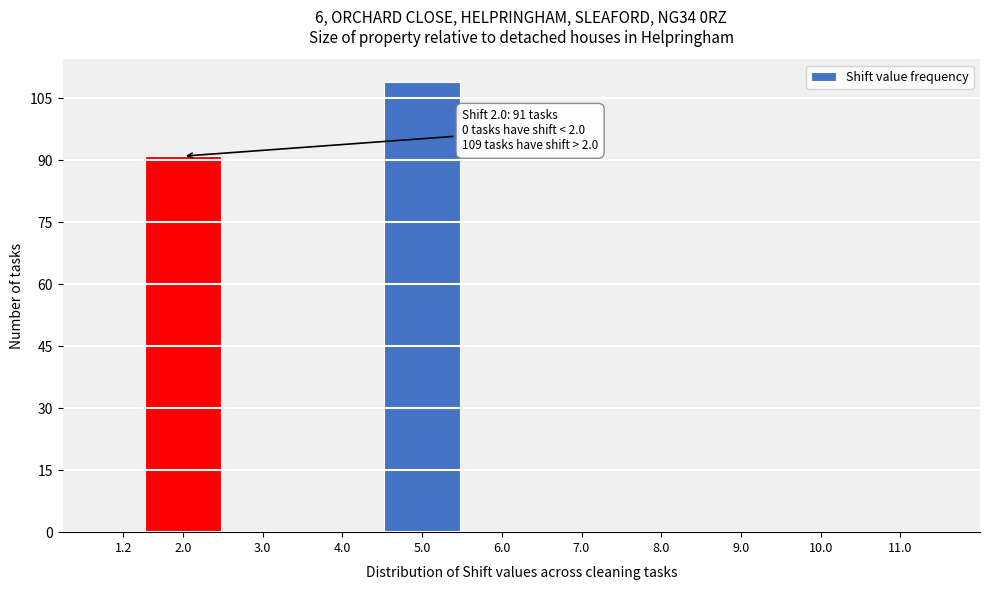

Reading left to right, what are all the values shown in this chart?

1.2=0	2.0=91	3.0=0	4.0=0	5.0=109	6.0=0	7.0=0	8.0=0	9.0=0	10.0=0	11.0=0